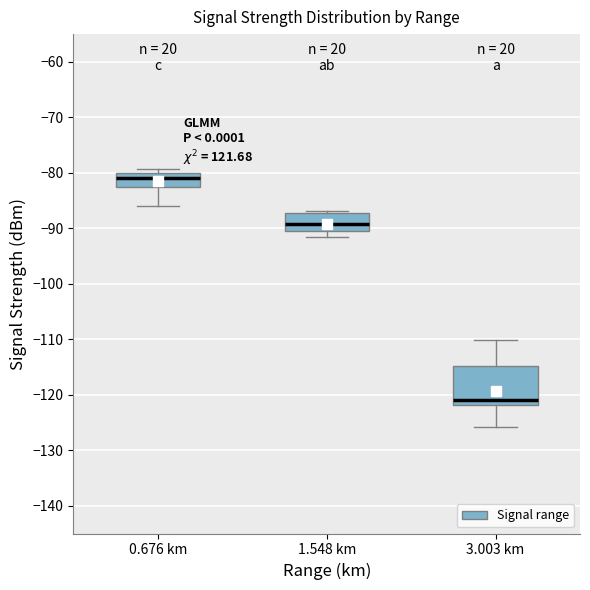

Which box's median line is the lowest?

3.003 km